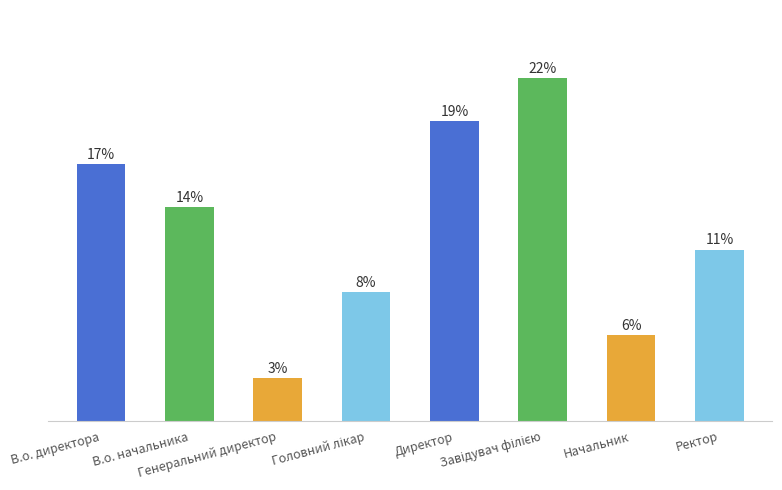

Are the bars horizontal?

No